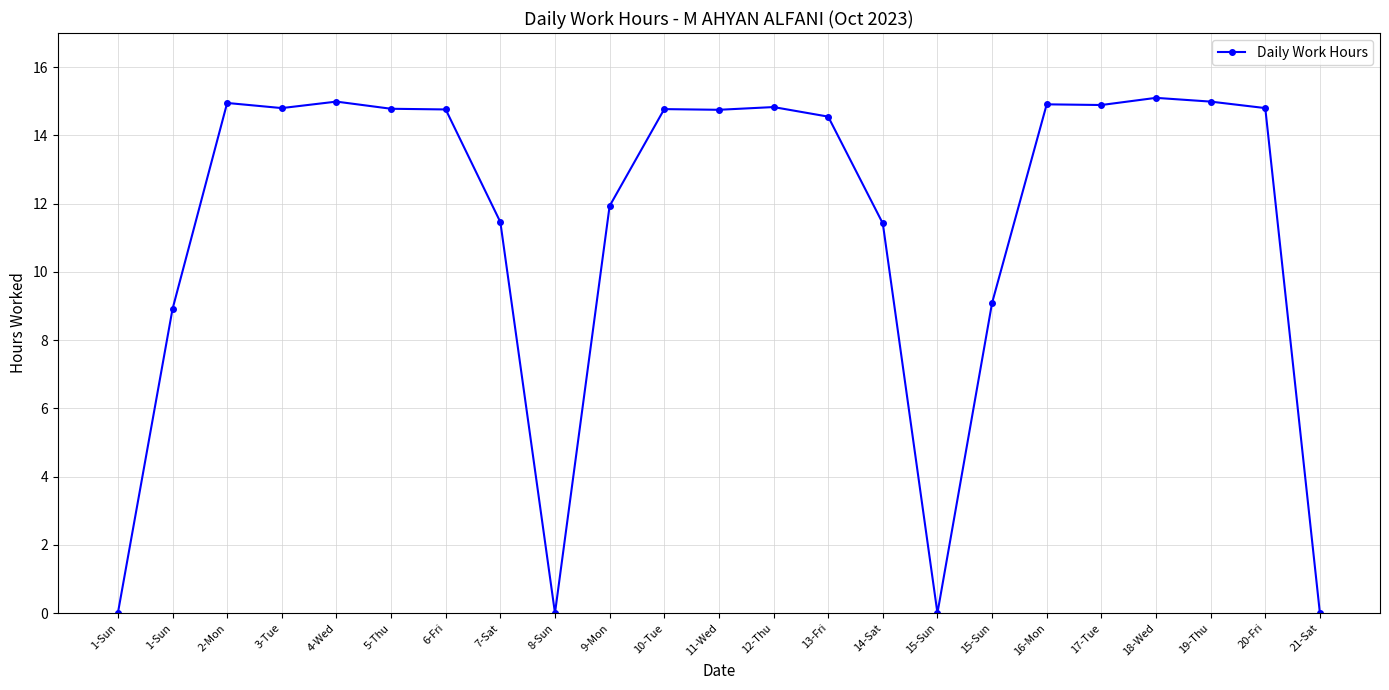

What is the difference between the maximum and minimum values?

15.1